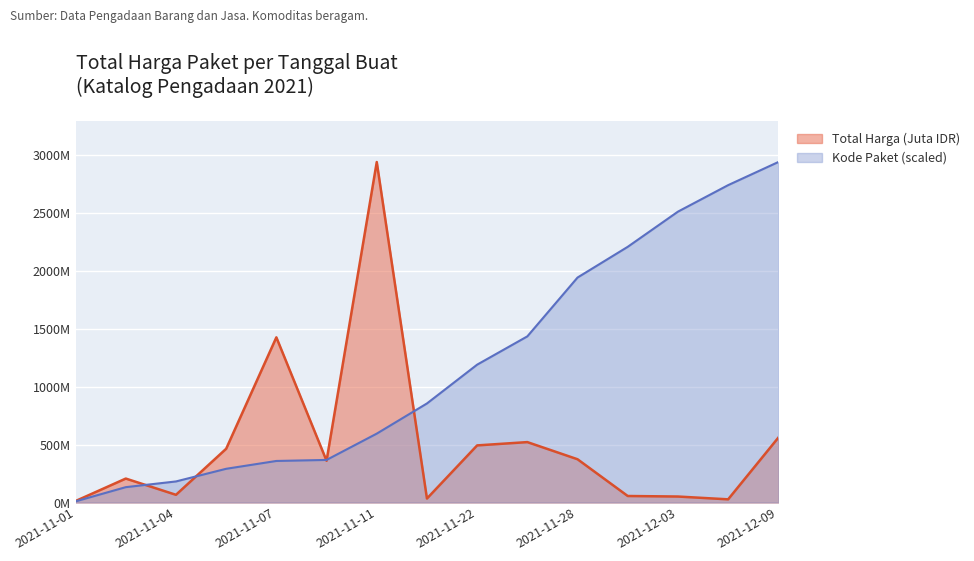

What is the maximum value for Kode Paket?

2939422440.0